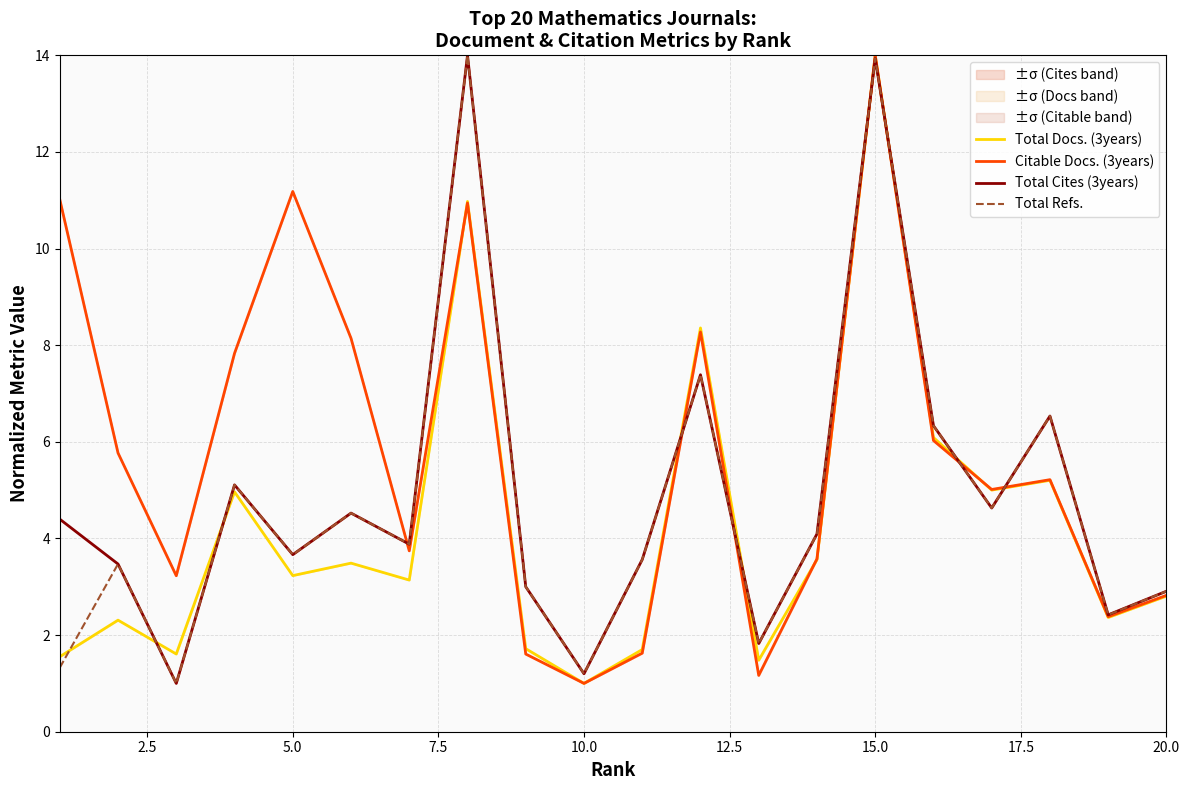

What is the difference between the highest and lowest values at 5.0?

8.0